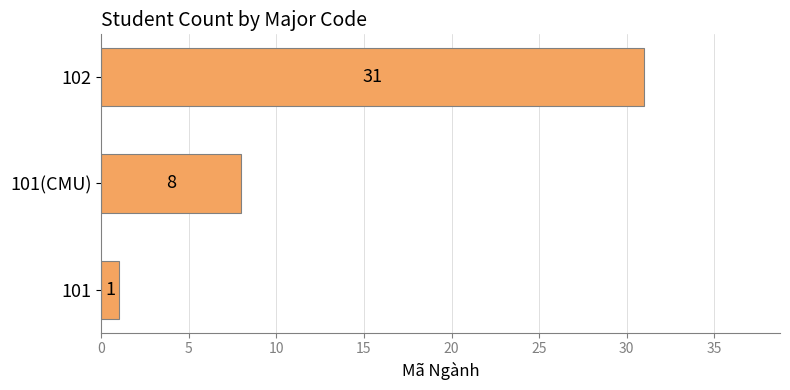

Rank the categories by value from highest to lowest.

102, 101(CMU), 101